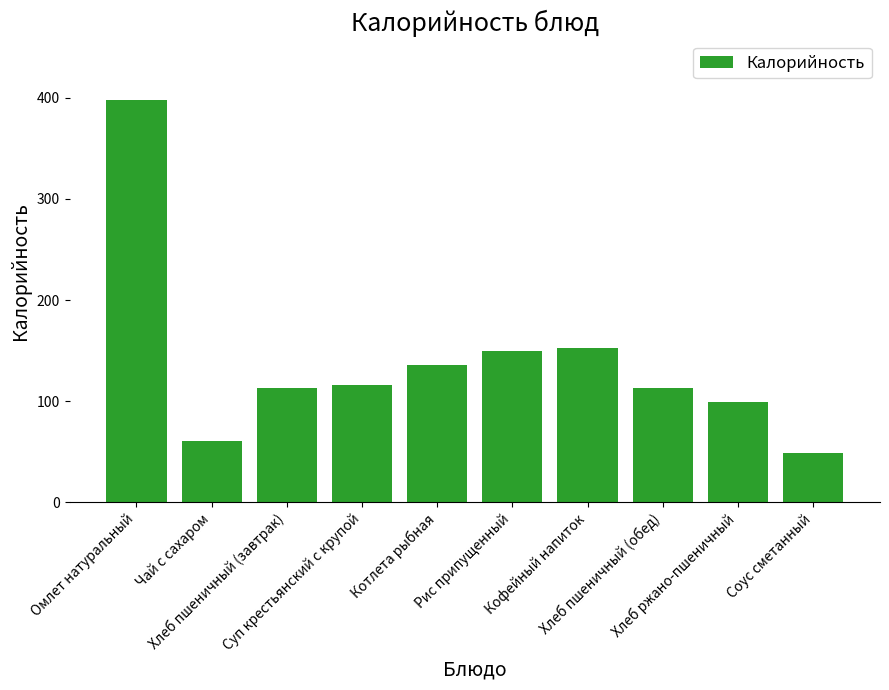

What position from the right is Котлета рыбная?

6